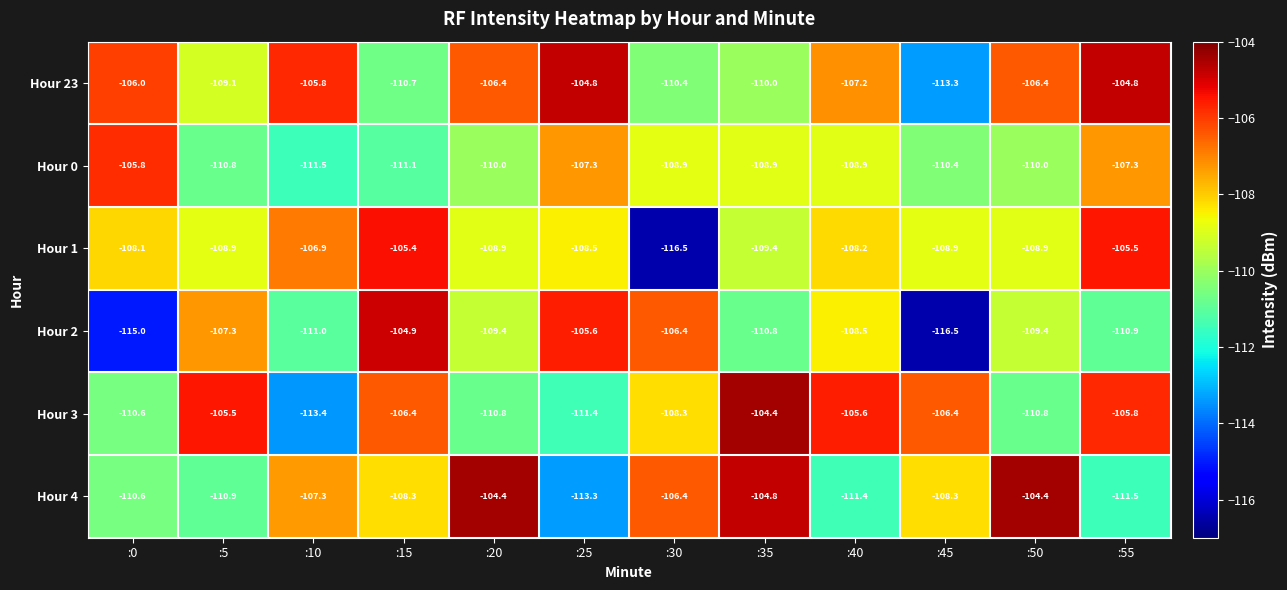

The value of Hour 4 at :40 is -76.8. True or false?

False